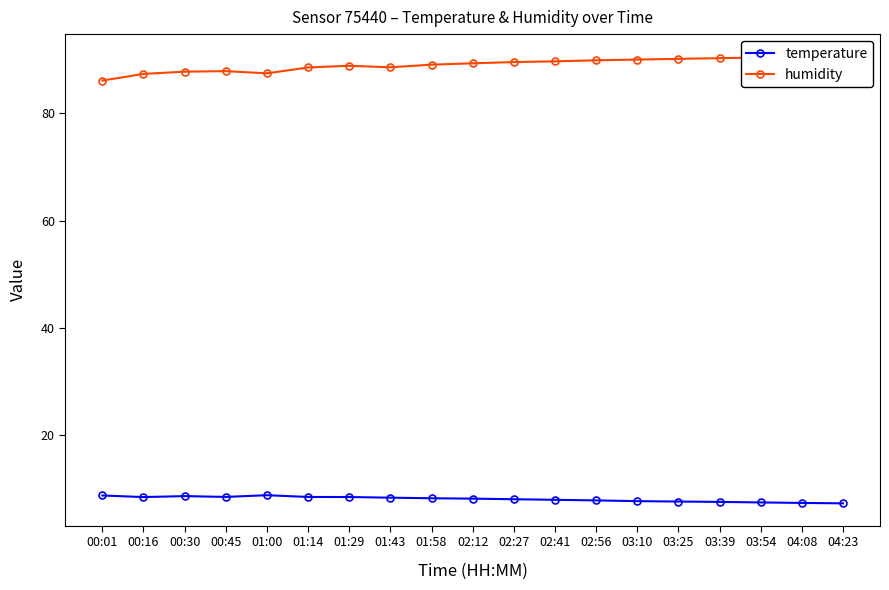

Which series has the largest total across all categories?

humidity